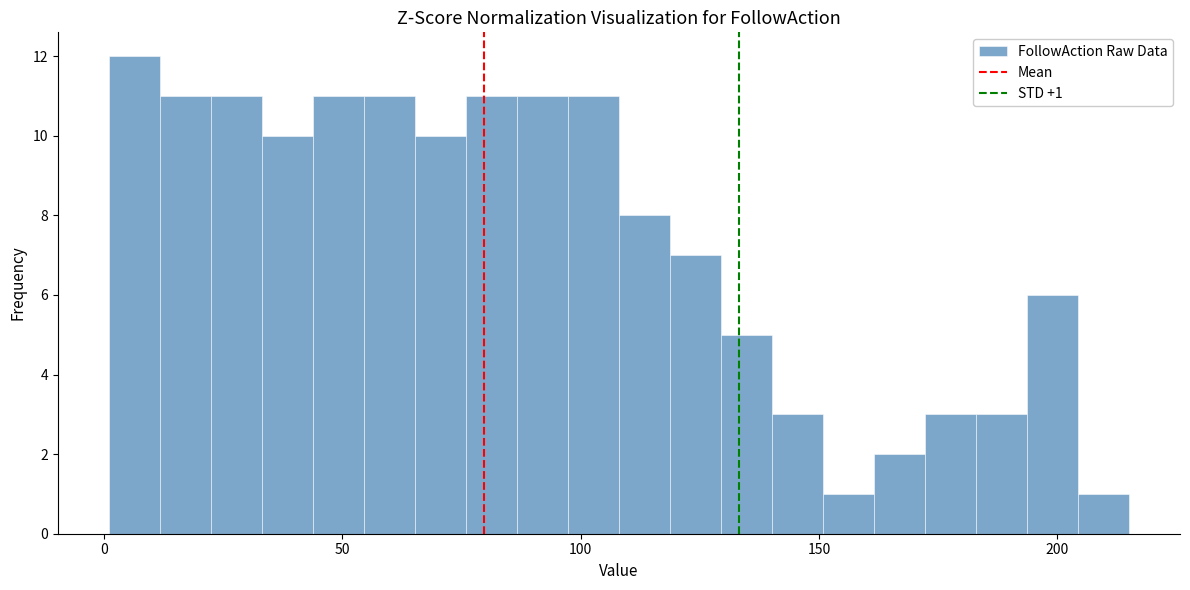

Around what value on the x-axis is the tallest bar? Give the approximate position of its centre, as read against the axis.

5